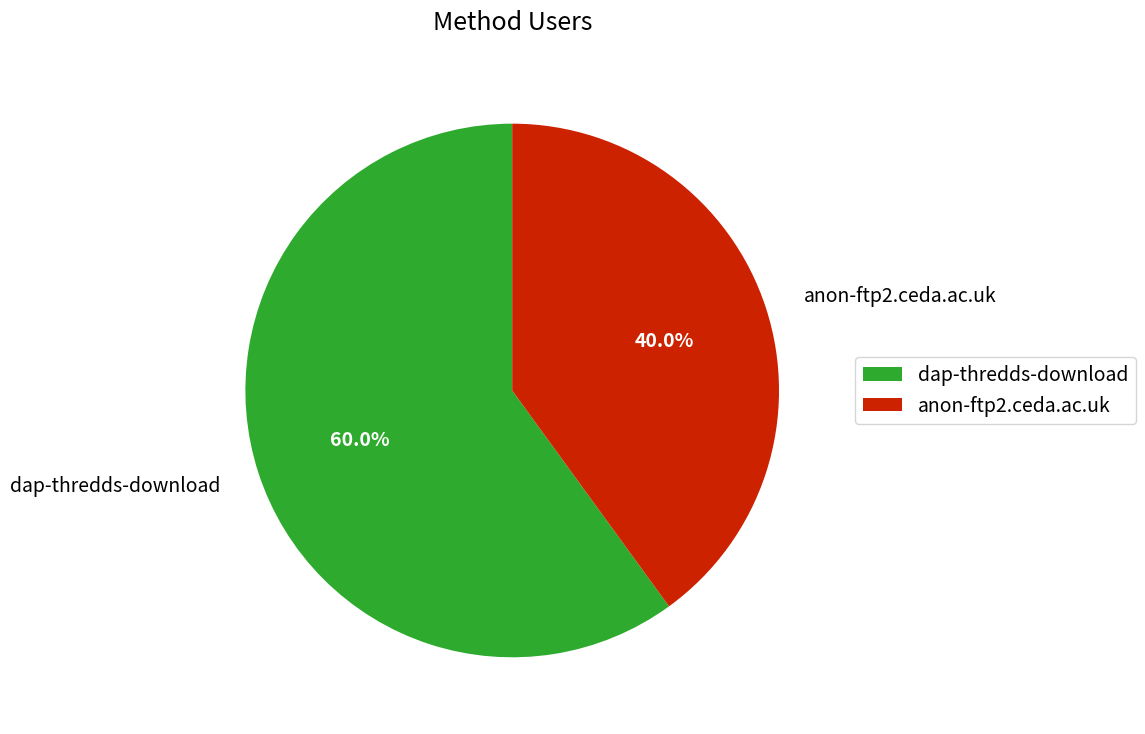

To the nearest percent, what is the combined percentage of anon-ftp2.ceda.ac.uk and dap-thredds-download?

100%